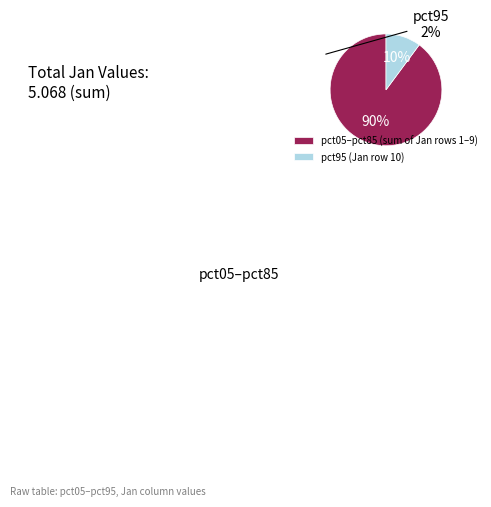

Count the number of slices in the pie.

2